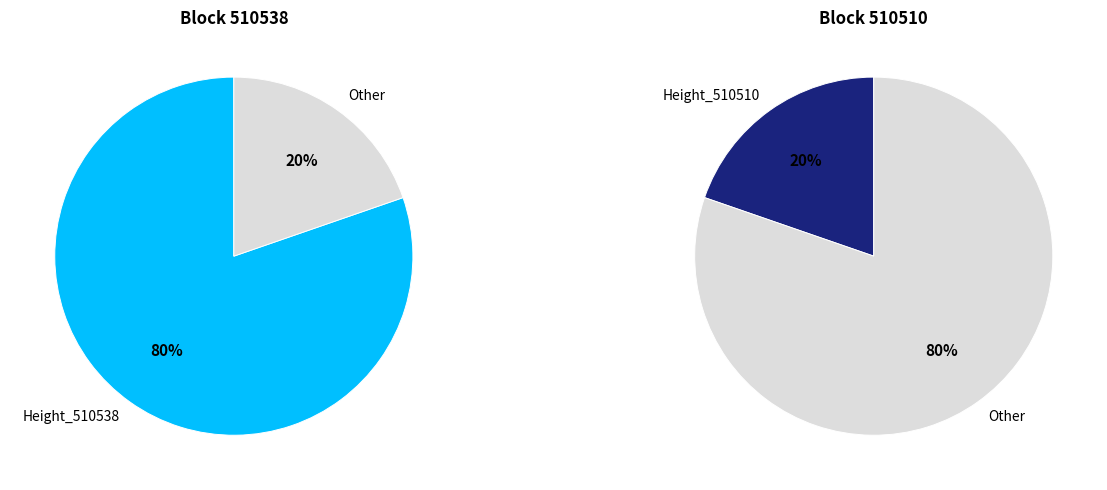

Between 510538 and 510510, which is larger?

510538